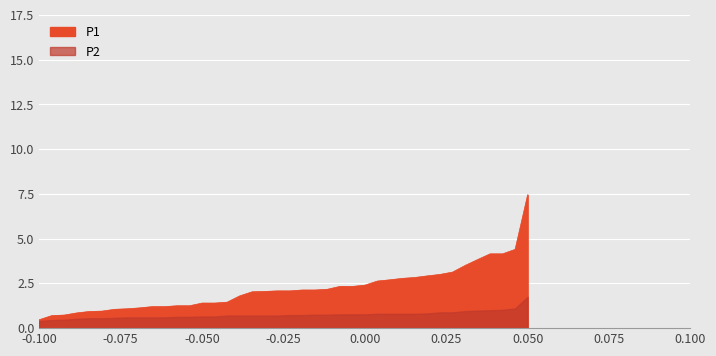

Which series has the largest total across all categories?

P1